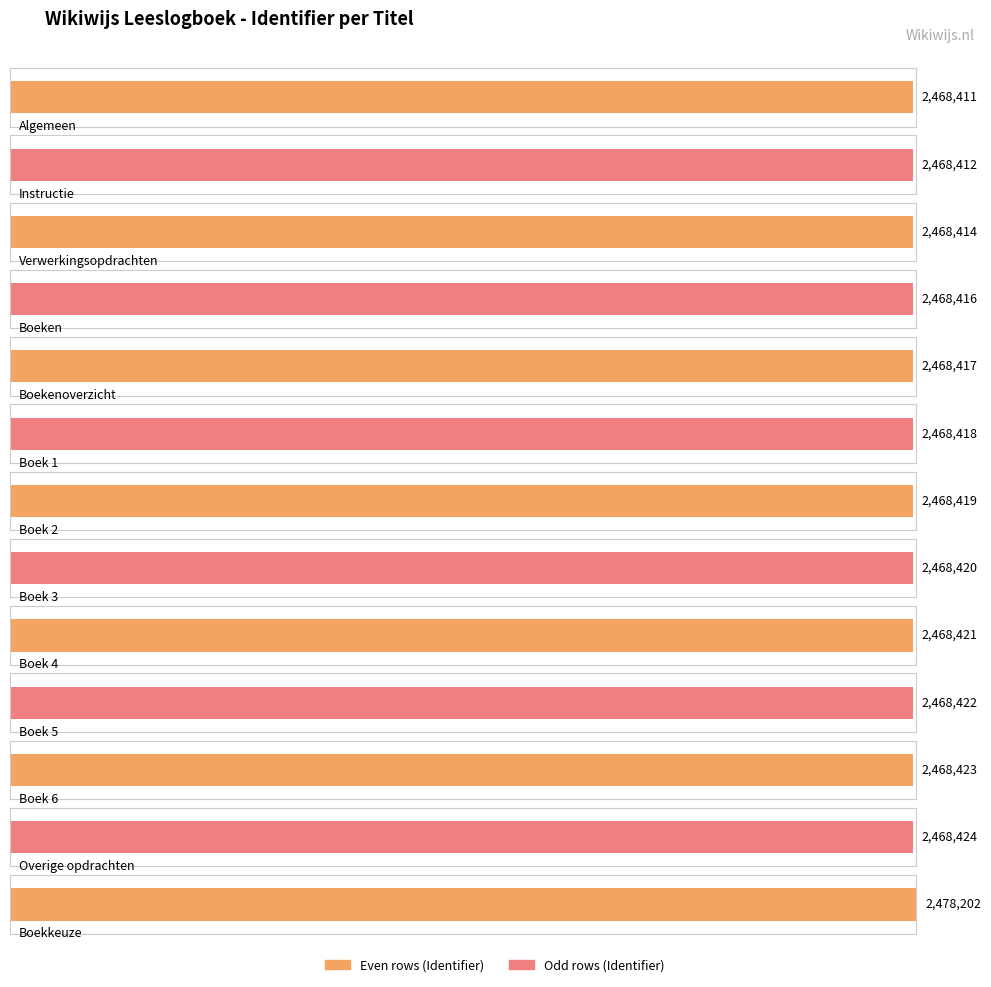

List the labels in order of value, smallest first.

Algemeen, Instructie, Verwerkingsopdrachten, Boeken, Boekenoverzicht, Boek 1, Boek 2, Boek 3, Boek 4, Boek 5, Boek 6, Overige opdrachten, Boekkeuze